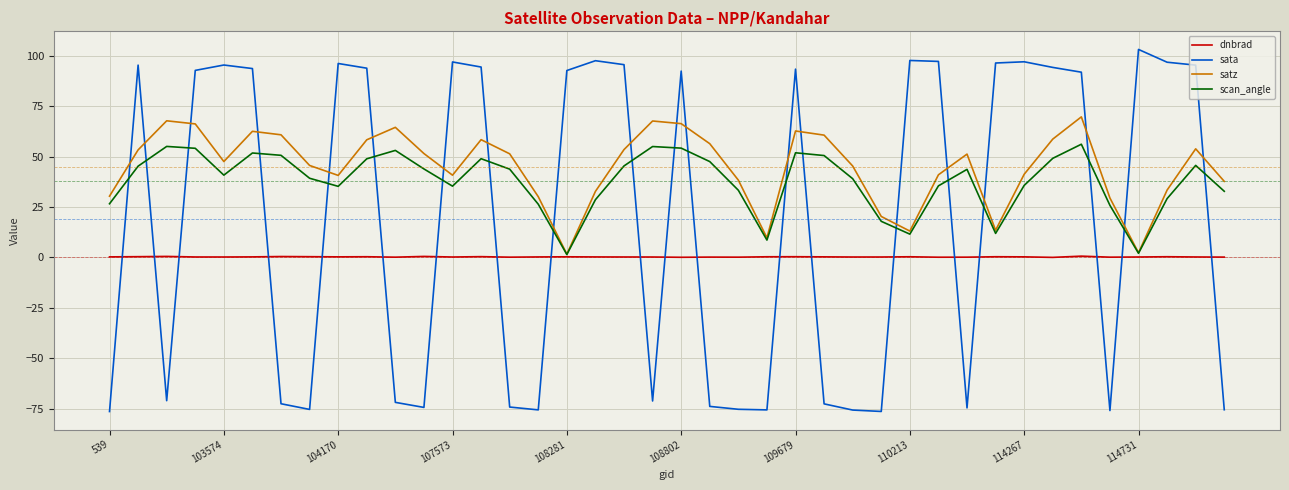

Which series has the largest range (max minus min)?

sata